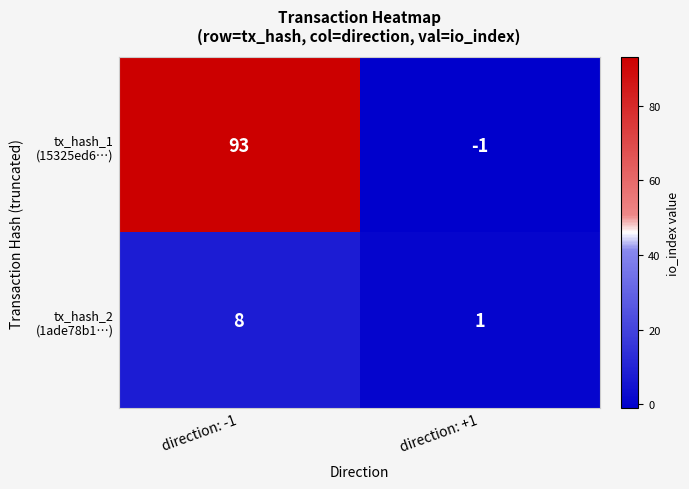

At which category does the chart reach its minimum across all series?

direction: +1